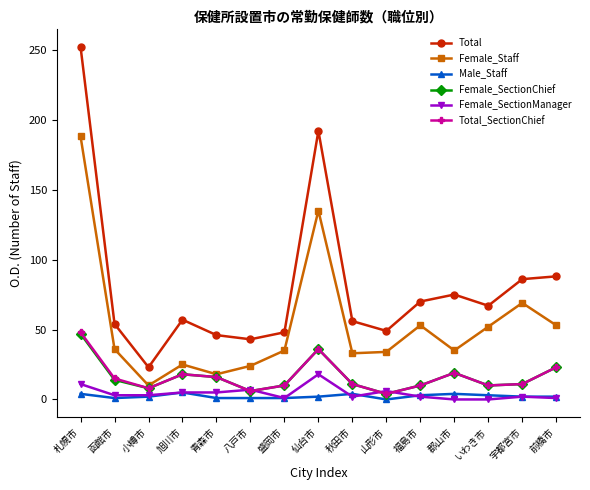

What is the minimum value for Total?

23